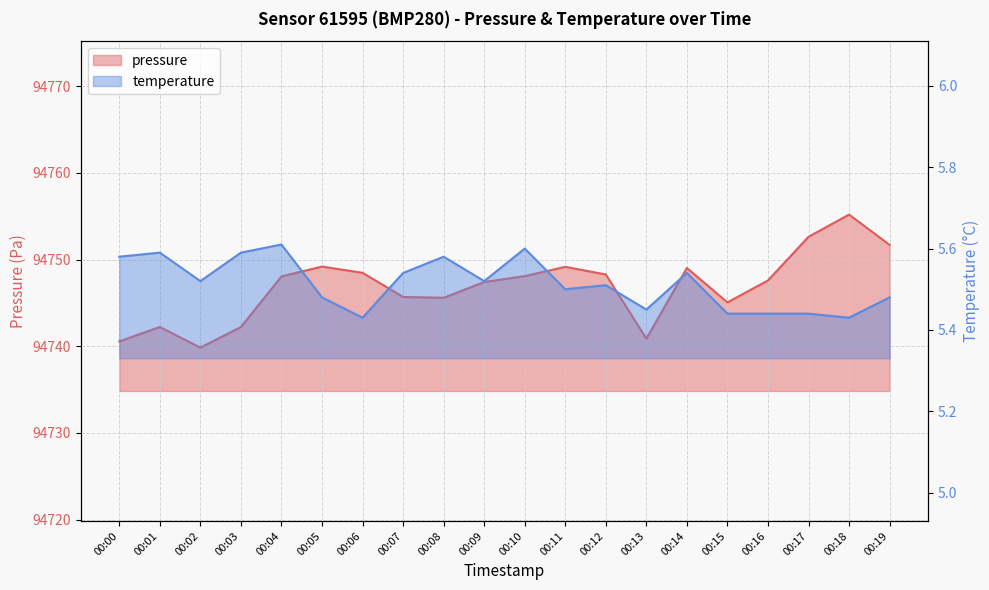

At which category does pressure reach its first local valley?

00:02